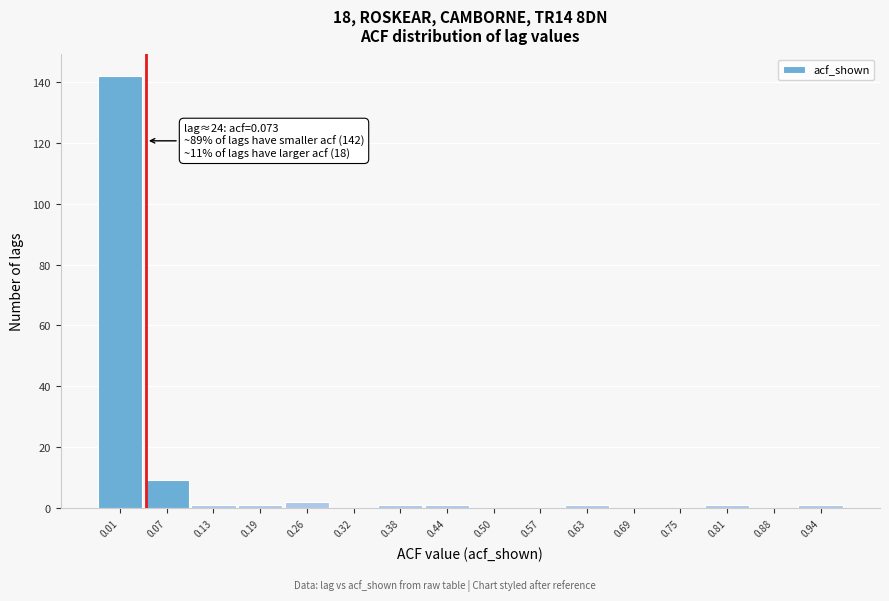

Reading left to right, what are all the values shown in this chart?

0.01=142	0.07=9	0.13=1	0.19=1	0.26=2	0.32=0	0.38=1	0.44=1	0.50=0	0.57=0	0.63=1	0.69=0	0.75=0	0.81=1	0.88=0	0.94=1